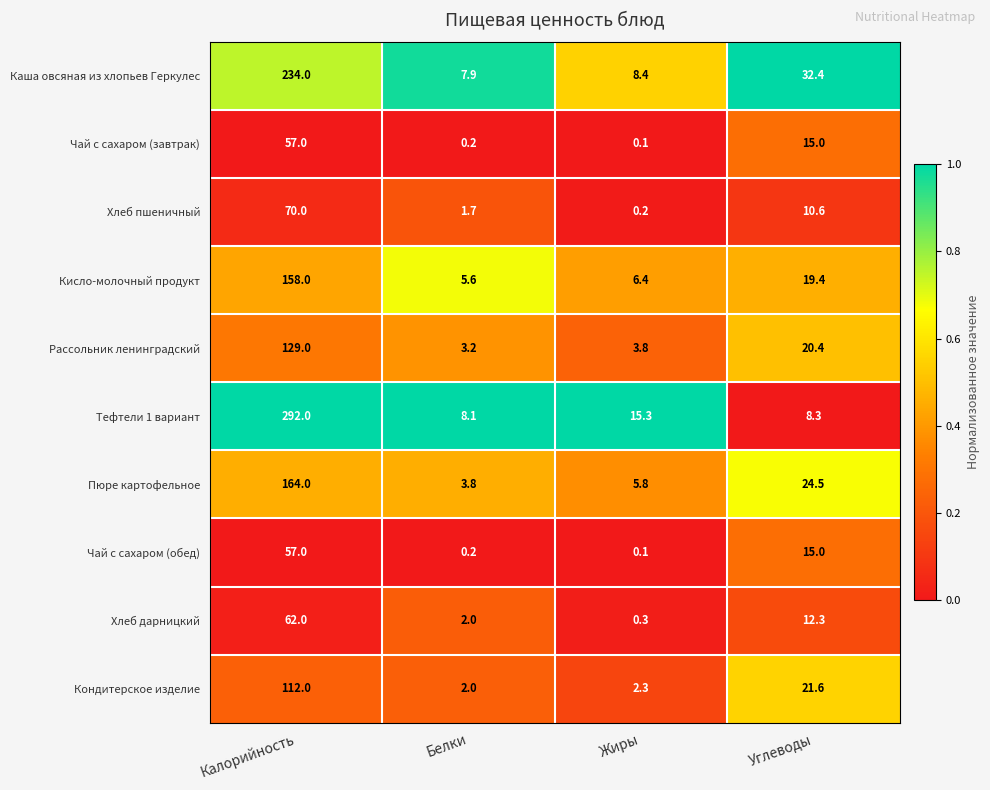

What is the total value across all series at Калорийность?

1335.0